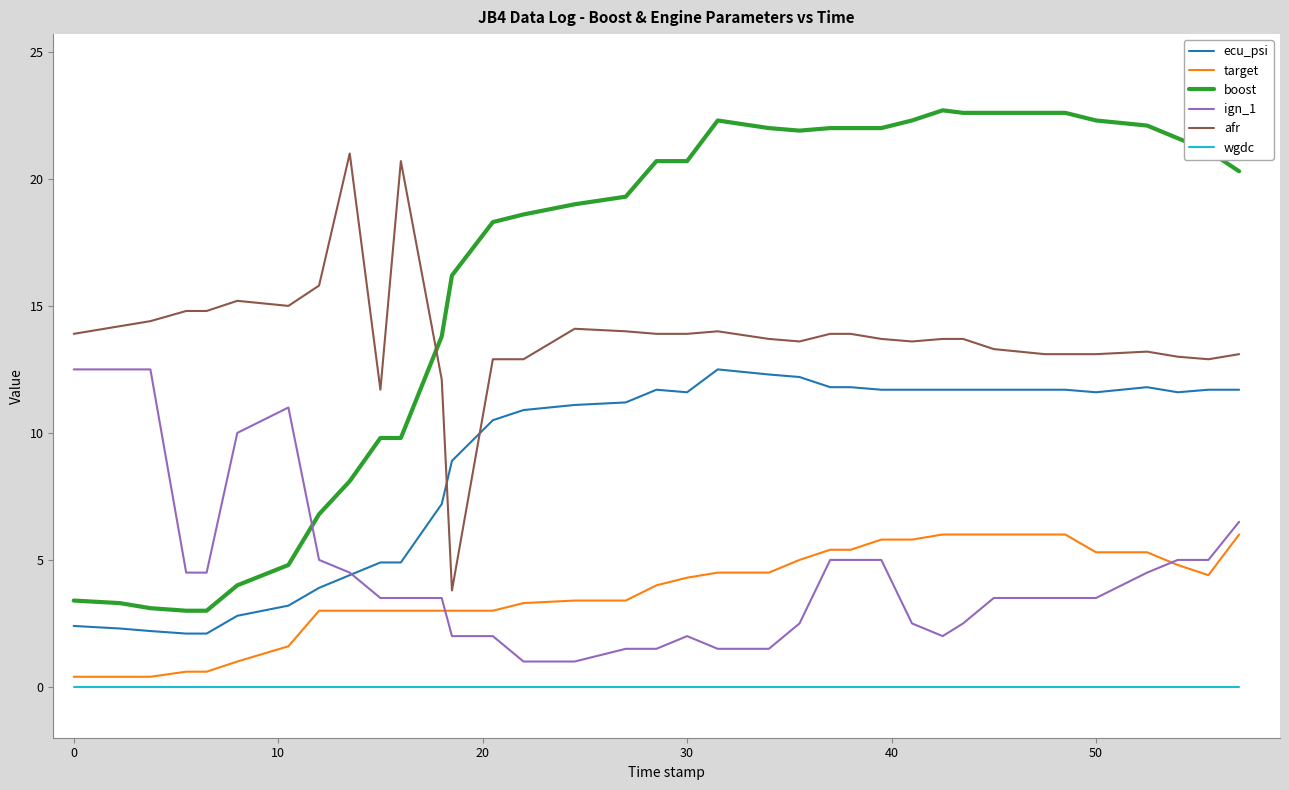

True or false: boost and target intersect in this chart.

False